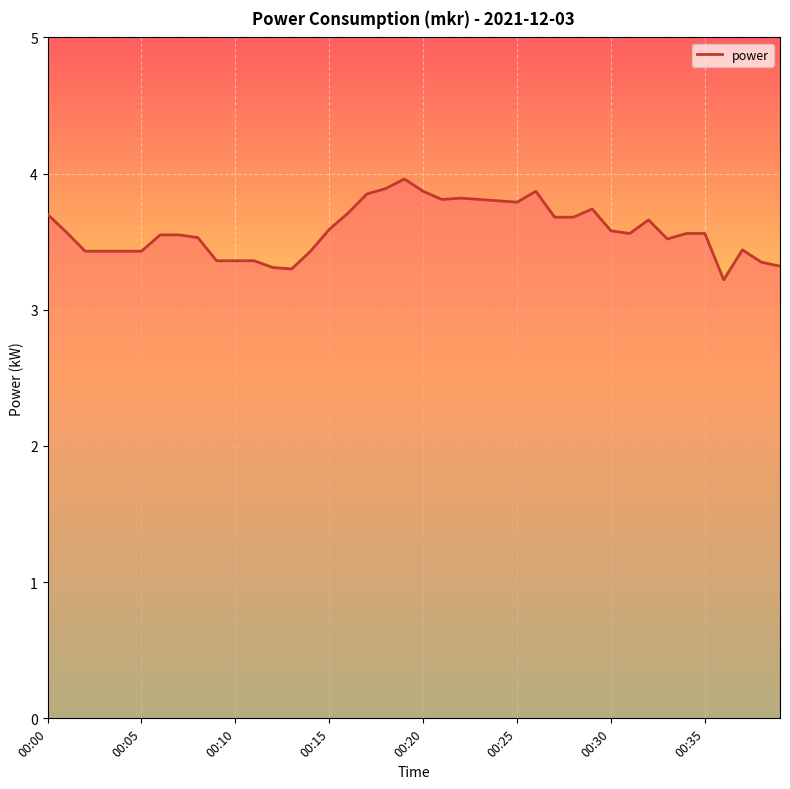

What is the difference between the maximum and minimum values?

0.7